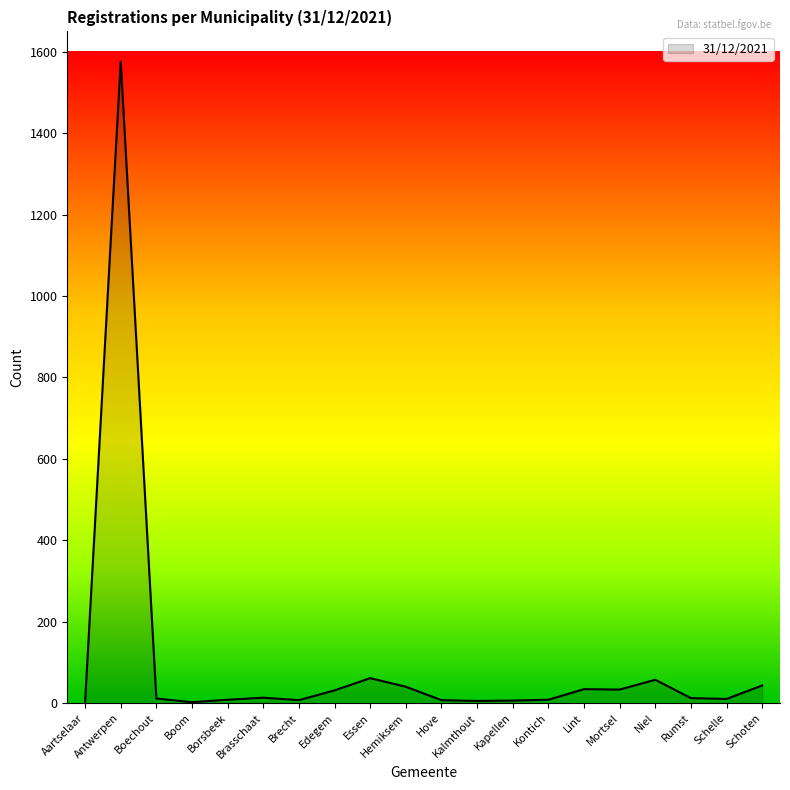

The chart shows a value of 61 at Essen. True or false?

True